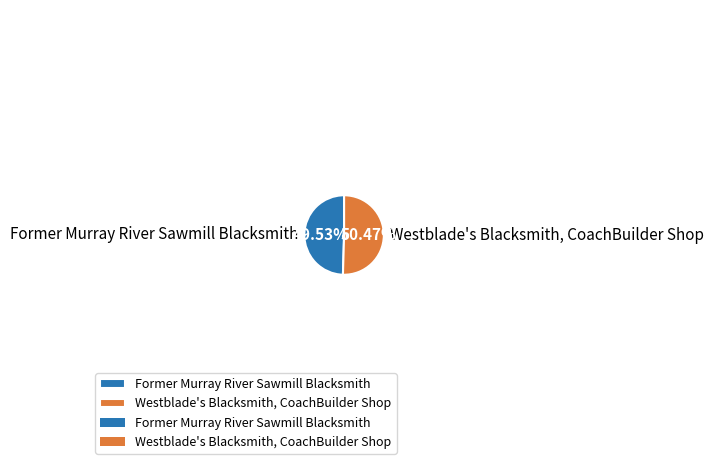

Which slice is the smallest?

Former Murray River Sawmill Blacksmith